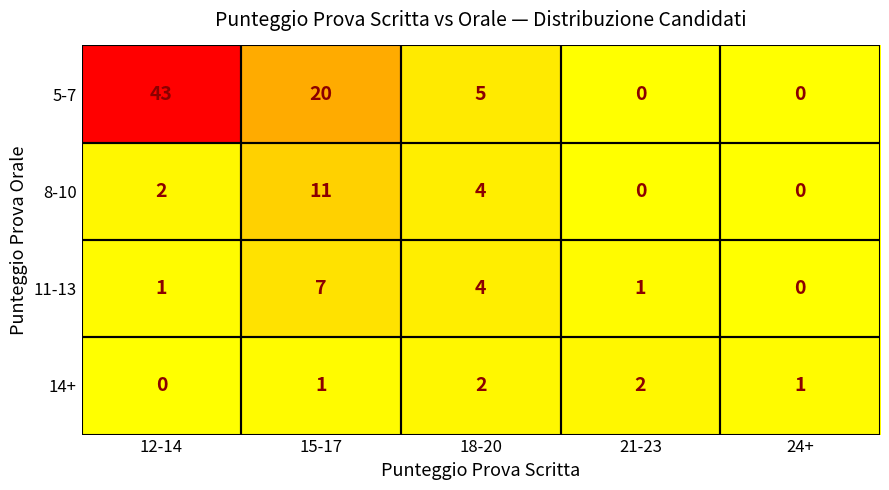

Which series changed the most between 15-17 and 24+?

5-7